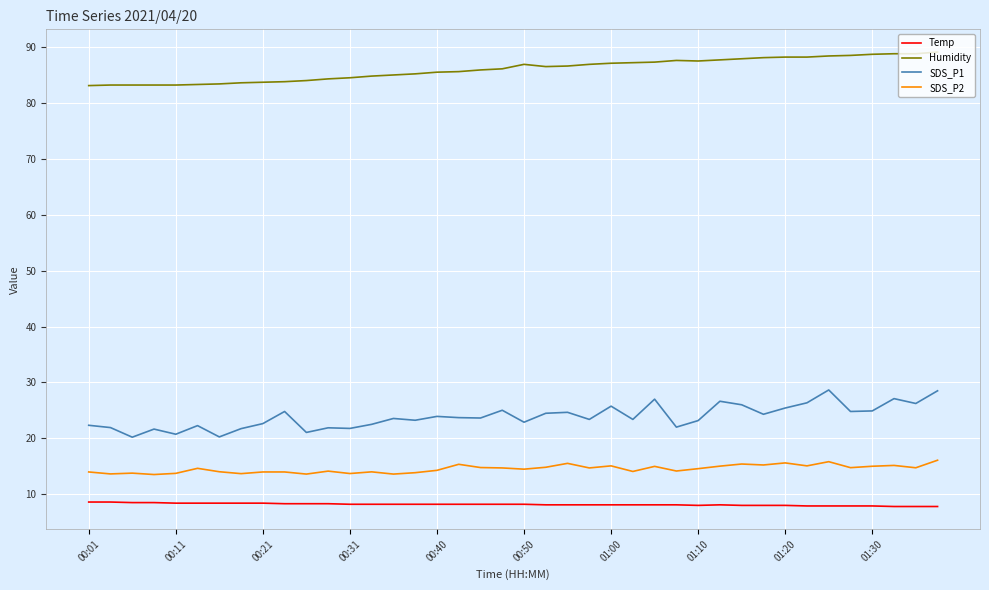

What is the minimum value shown in the chart?

7.8